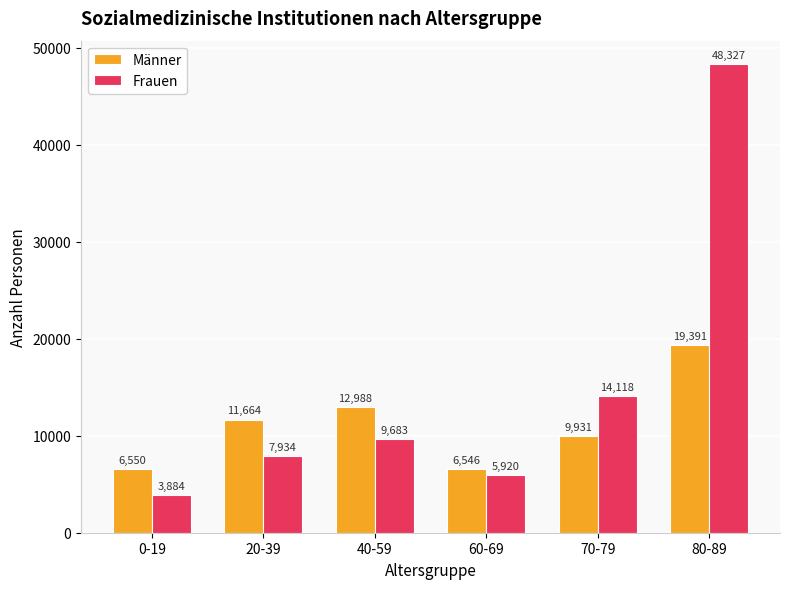

What are all the series names shown in the legend?

Männer, Frauen